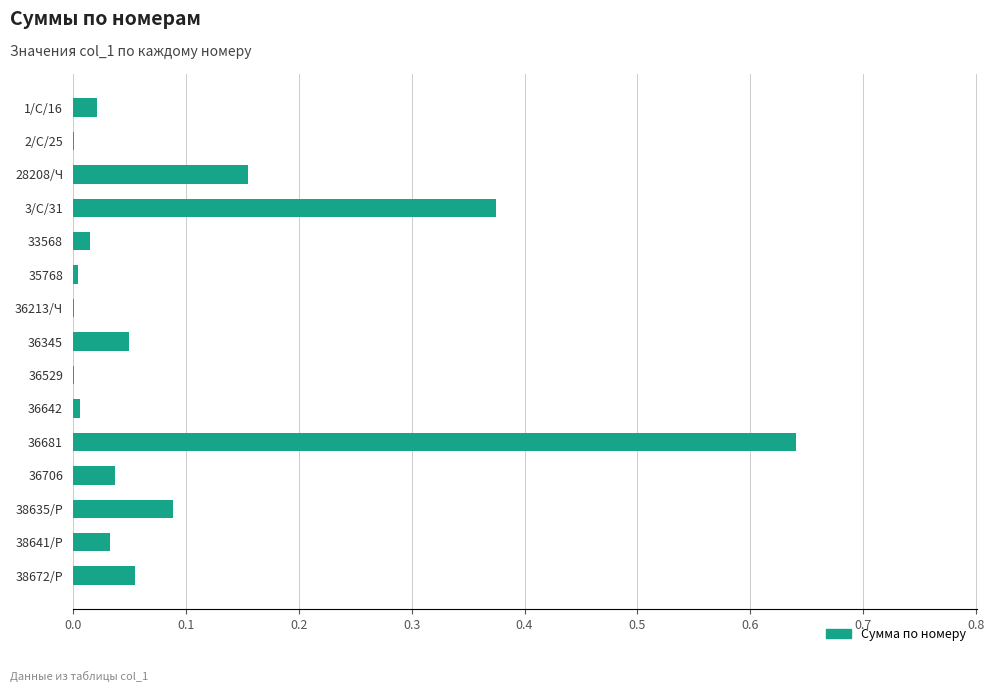

Is it true that the value at 36529 is 0.0?

True